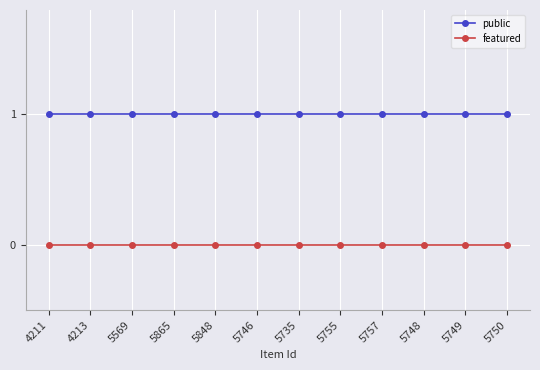

What is the difference between the highest and lowest values at 5735?

1